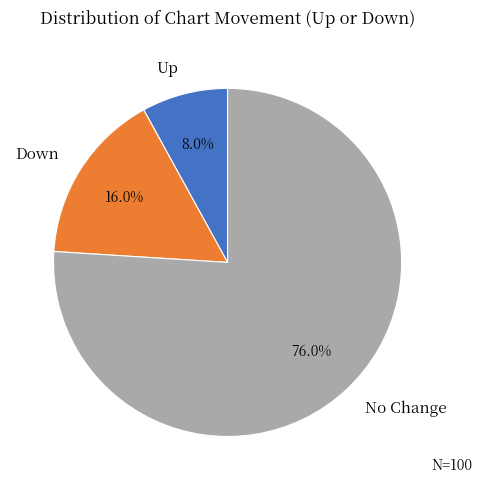

Rank the categories by value from lowest to highest.

Up, Down, No Change